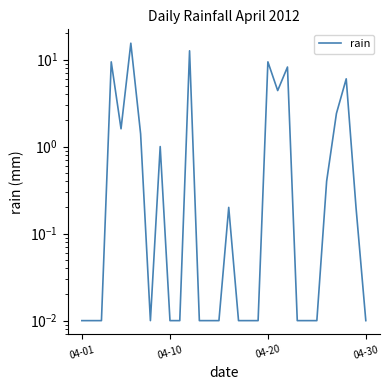

What is the maximum value shown in the chart?

15.4